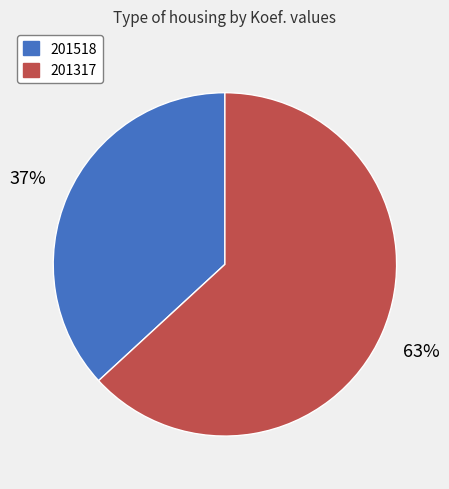

Which slice represents more than half of the pie?

201317